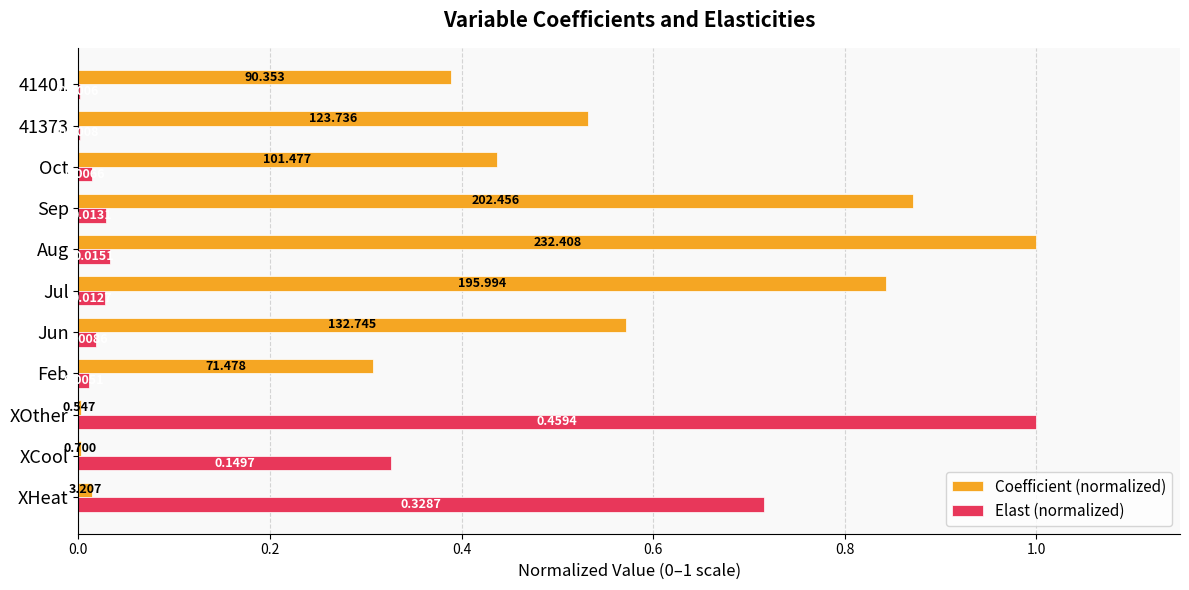

At which category is the sum across all series the highest?

Aug